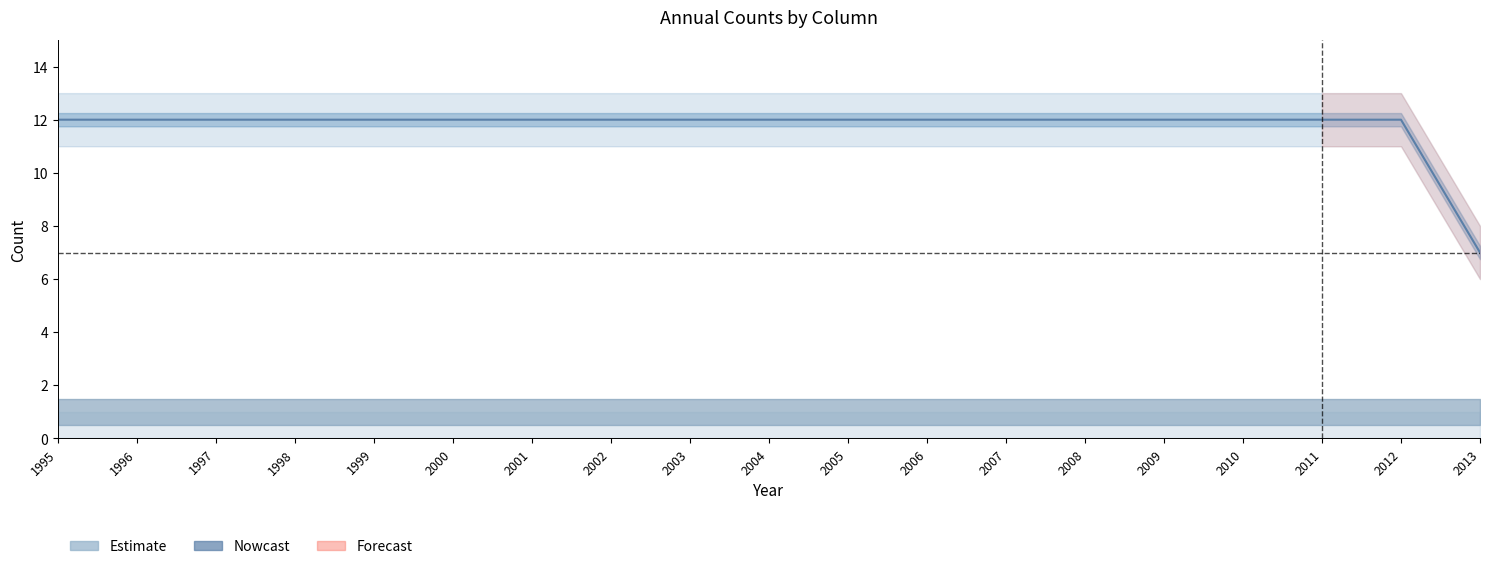

Where is the data nearest to the value 9?

2013